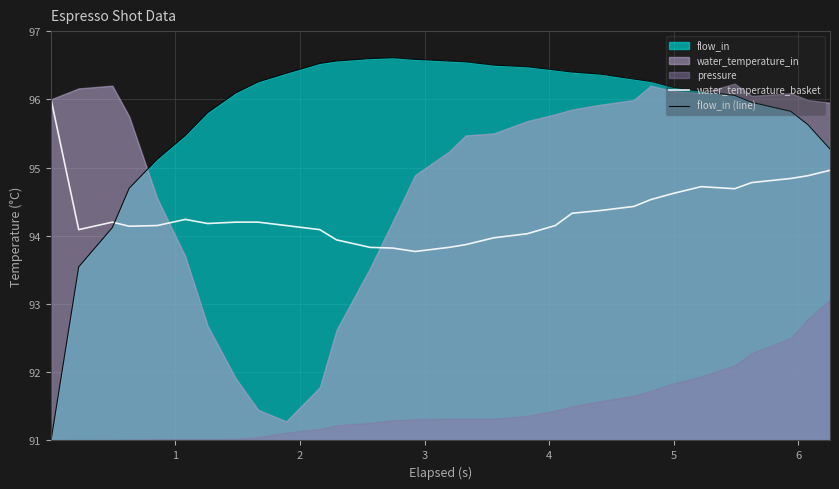

What is the minimum value for flow_in (line)?

91.0